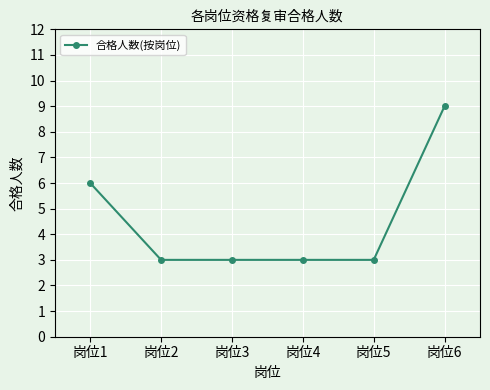

The chart shows a value of 16 at 岗位6. True or false?

False